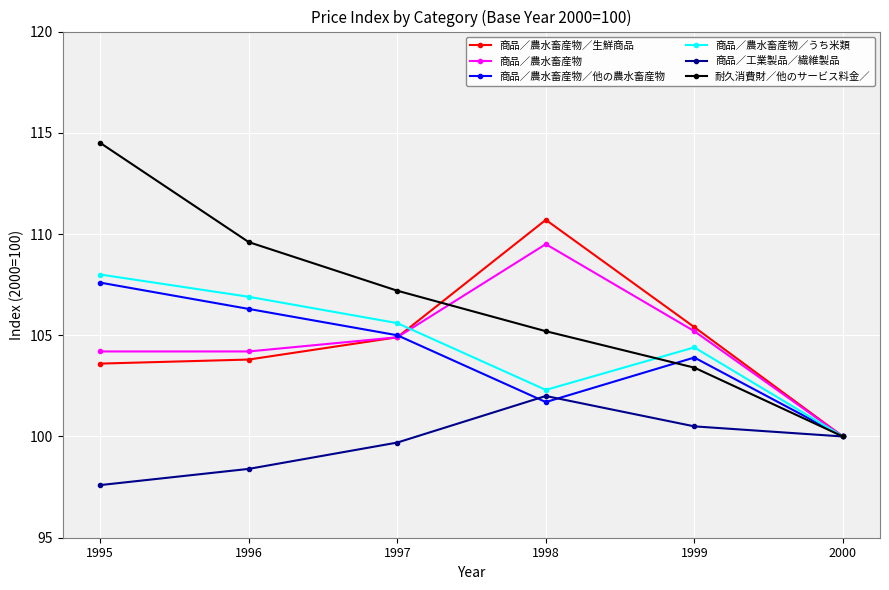

What are all the series names shown in the legend?

商品／農水畜産物／生鮮商品, 商品／農水畜産物, 商品／農水畜産物／他の農水畜産物, 商品／農水畜産物／うち米類, 商品／工業製品／繊維製品, 耐久消費財／他のサービス料金／